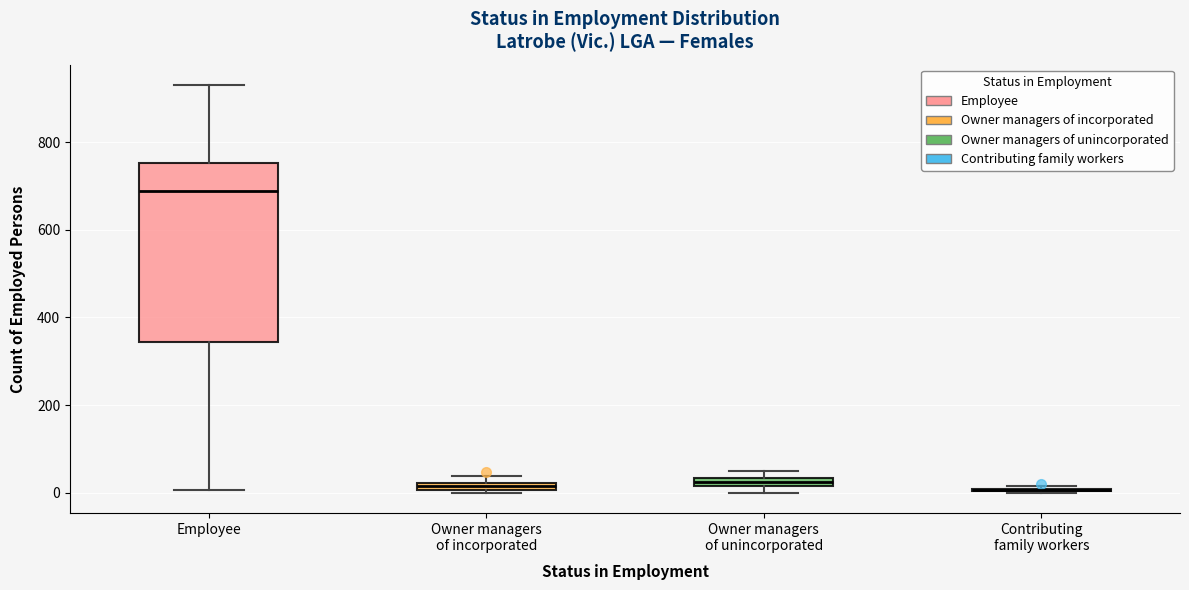

Comparing the boxes themselves (not the whiskers), which one is the tallest?

Employee